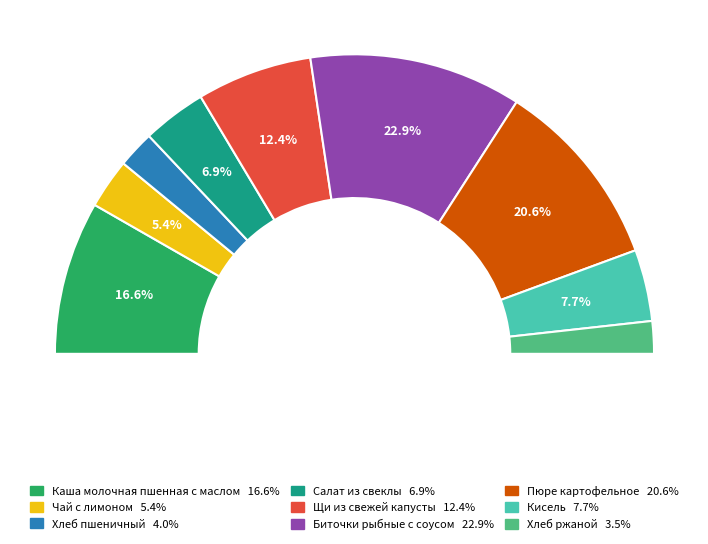

How many slices are in this pie chart?

9